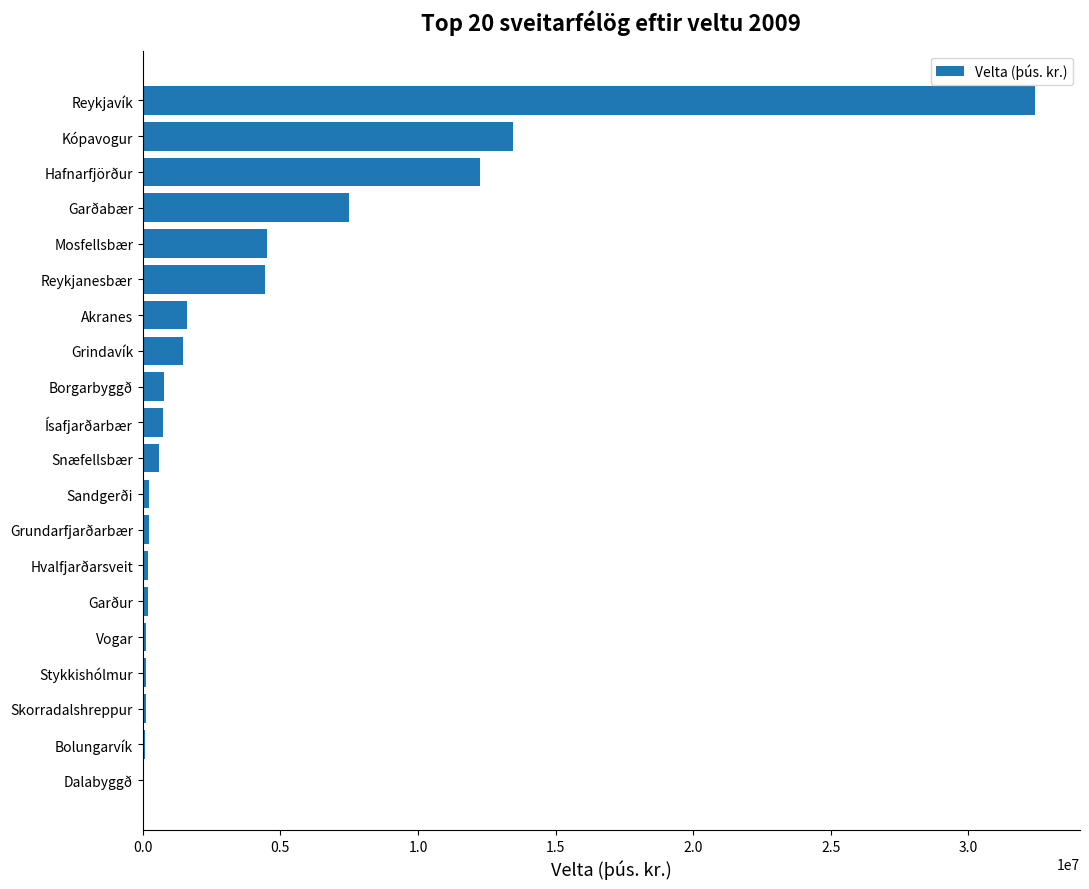

What is the greatest value displayed?

32436576